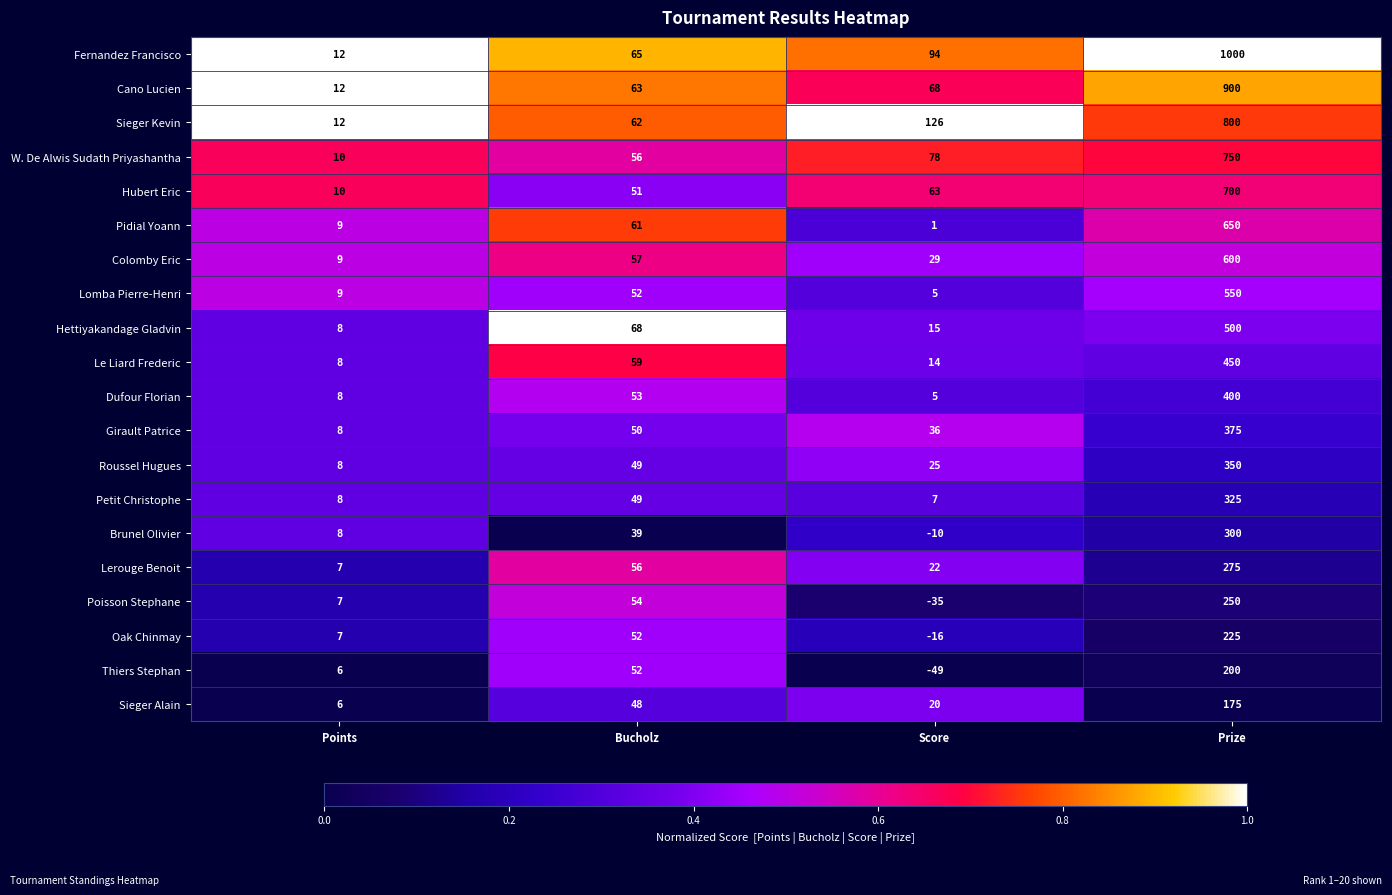

What is the sum of the Dufour Florian values at Points and Score?

13